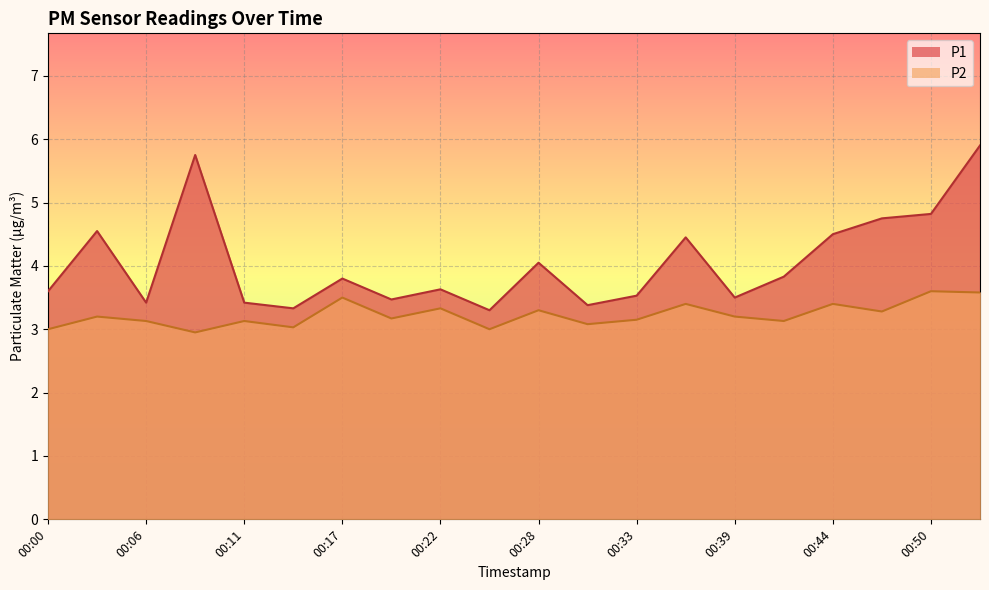

At which category does P1 reach its first local peak?

00:03